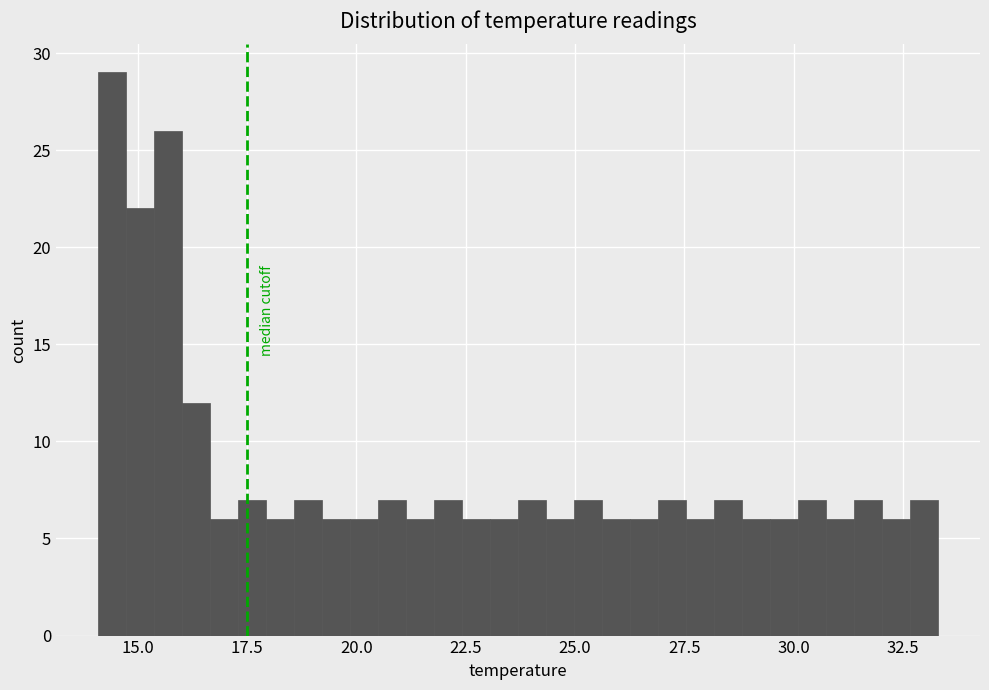

Around what value on the x-axis is the tallest bar? Give the approximate position of its centre, as read against the axis.

14.5